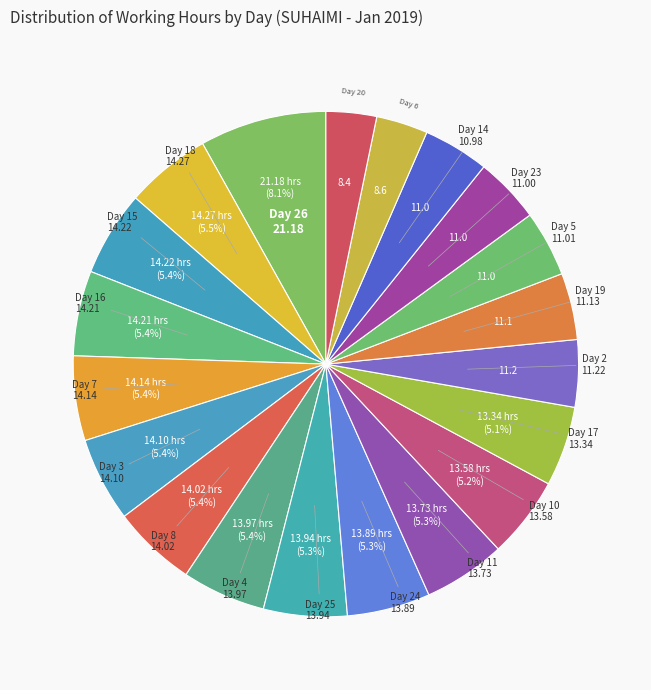

How many slices are in this pie chart?

20